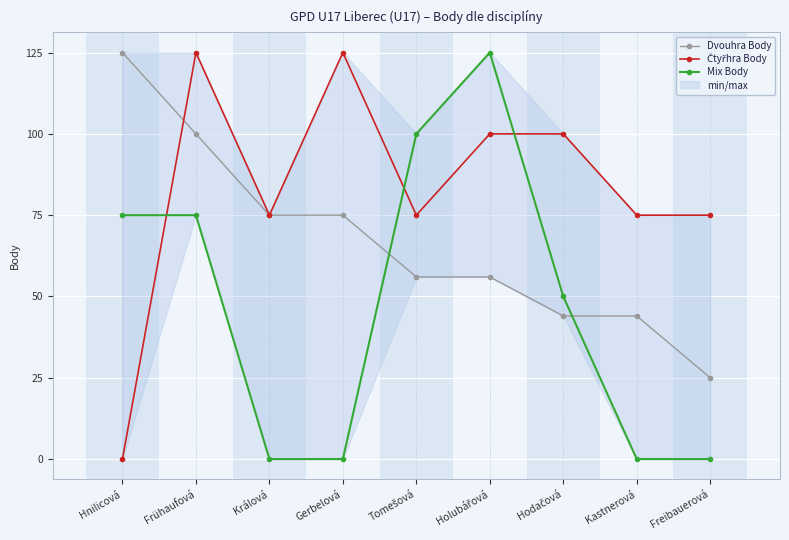

At which label does Dvouhra Body first exceed 56?

Hnilicová